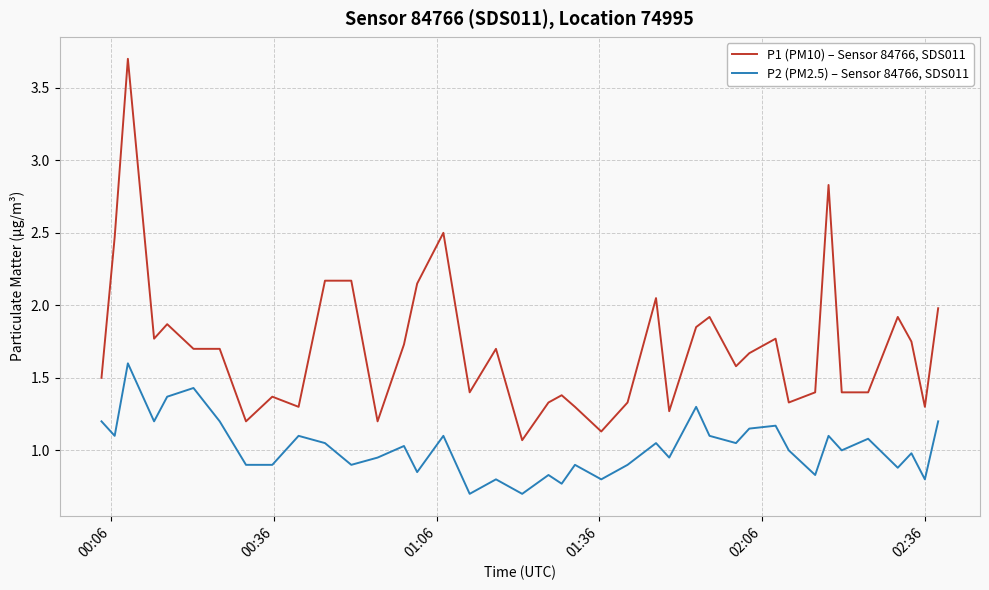

True or false: P2 (PM2.5) – Sensor 84766, SDS011 and P1 (PM10) – Sensor 84766, SDS011 intersect in this chart.

False